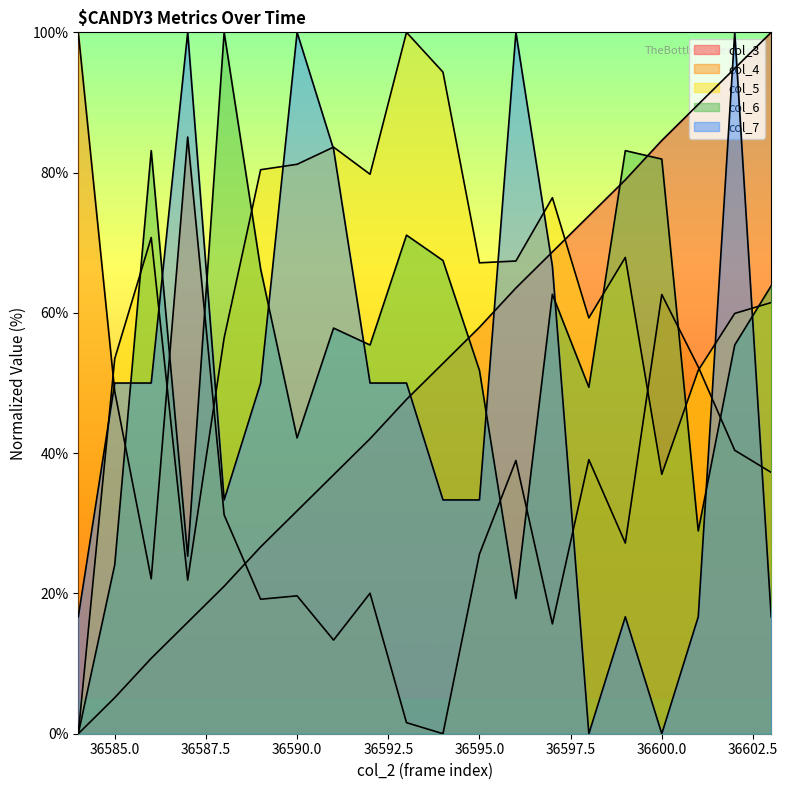

True or false: col_3 has more than 1 interior local peaks.

False